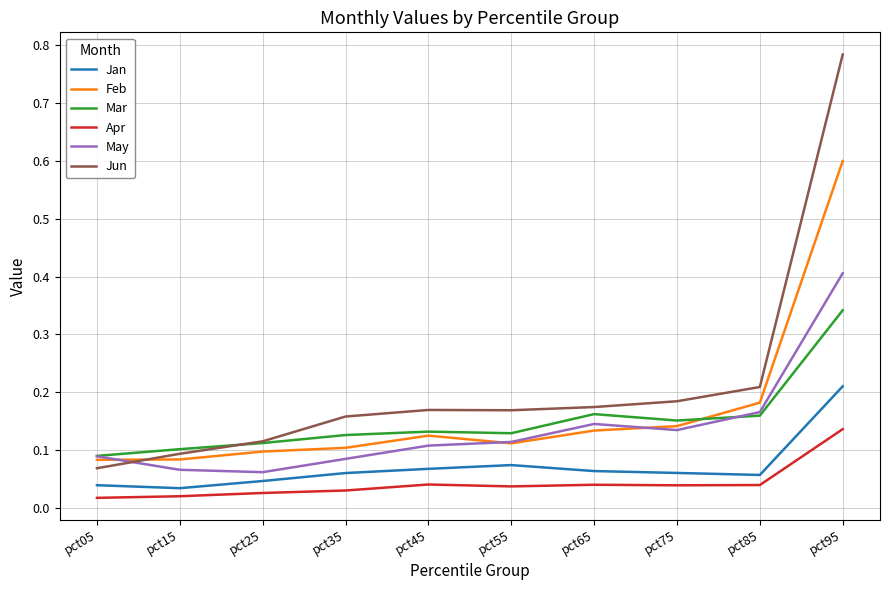

The value of Apr at pct85 is 0.1. True or false?

False